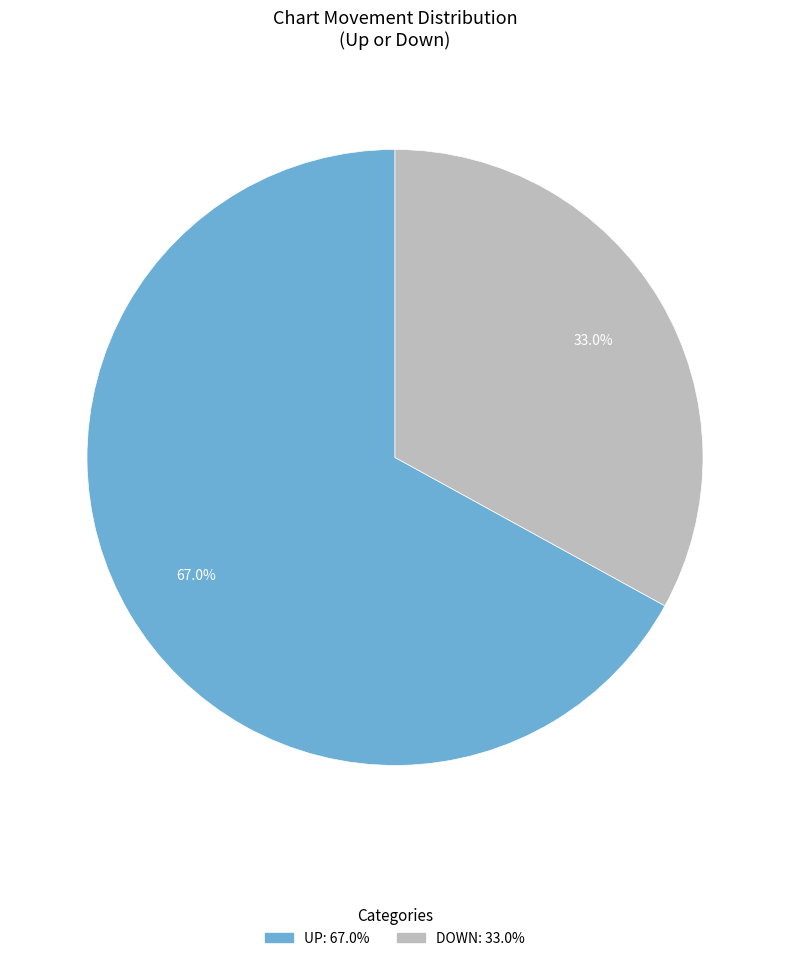

Does any single category account for the majority?

Yes